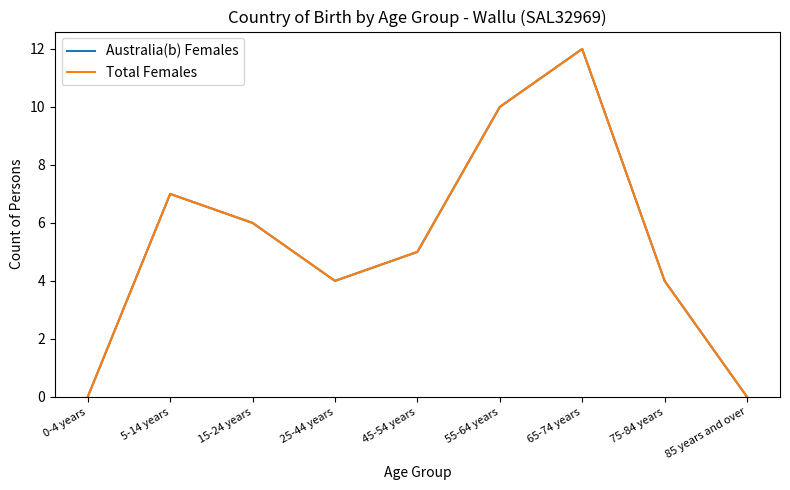

The Australia(b) Females series shows 9 at 45-54 years. True or false?

False